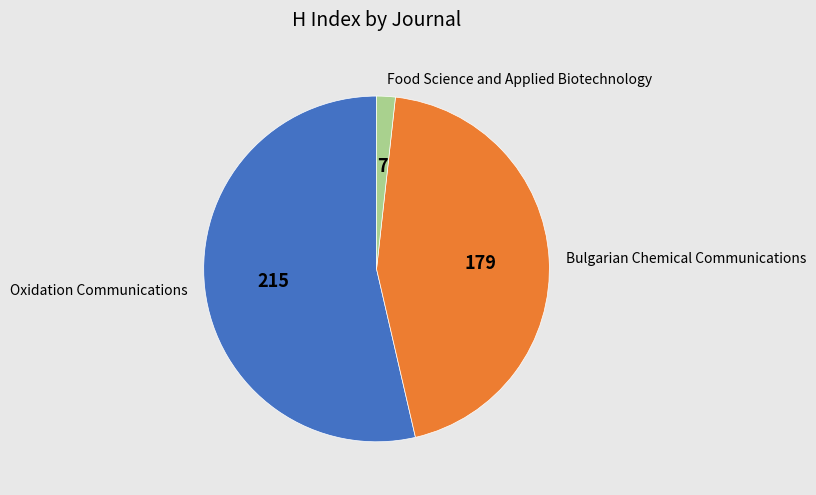

Combined, do Food Science and Applied Biotechnology and Bulgarian Chemical Communications account for over 50%?

No